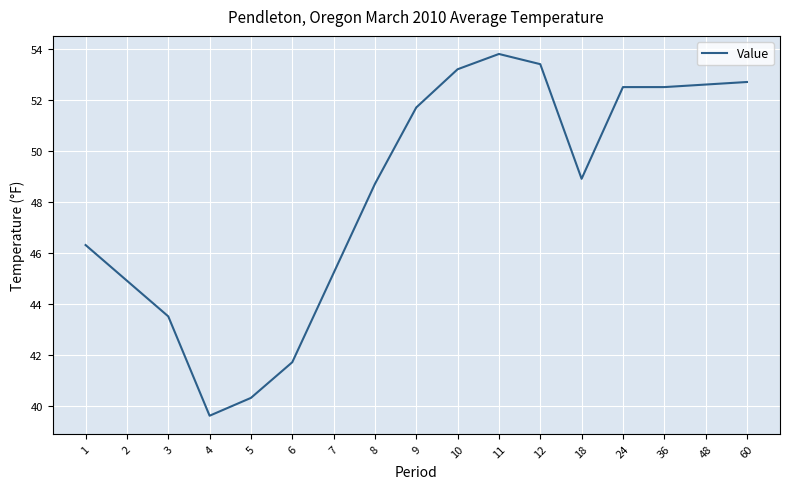

What is the difference between the values at 8 and 36?

3.8